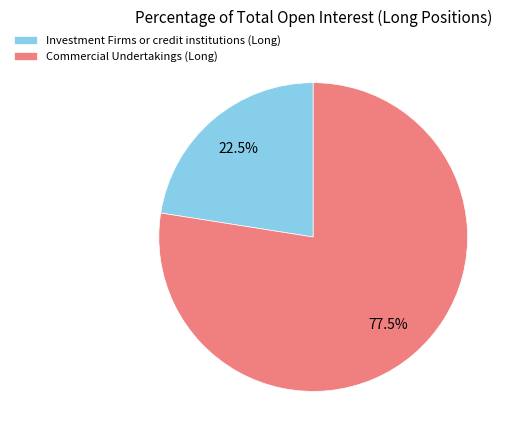

What is the largest slice in the pie chart?

Commercial Undertakings (Long)